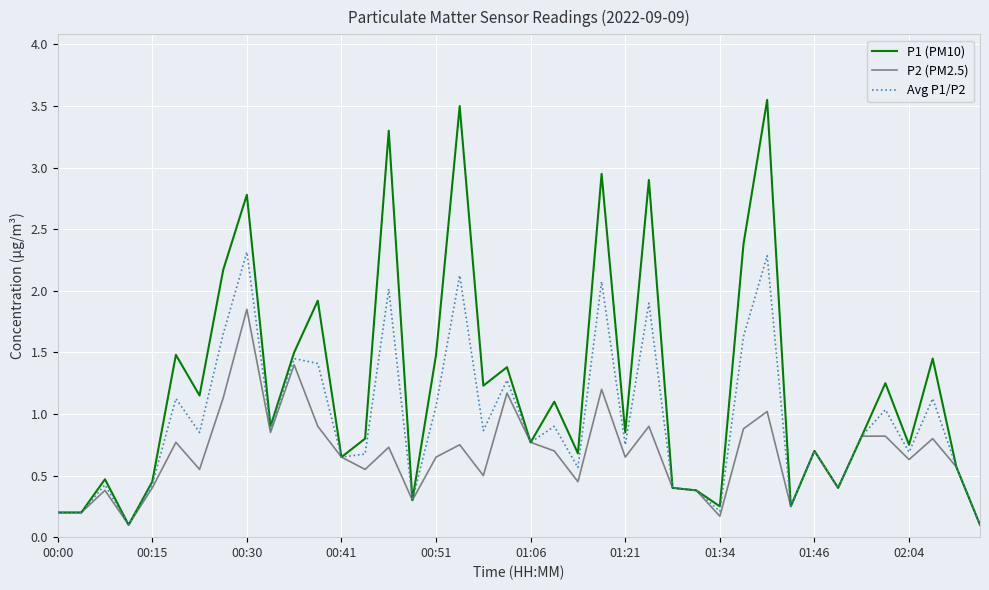

Which series has the largest range (max minus min)?

P1 (PM10)